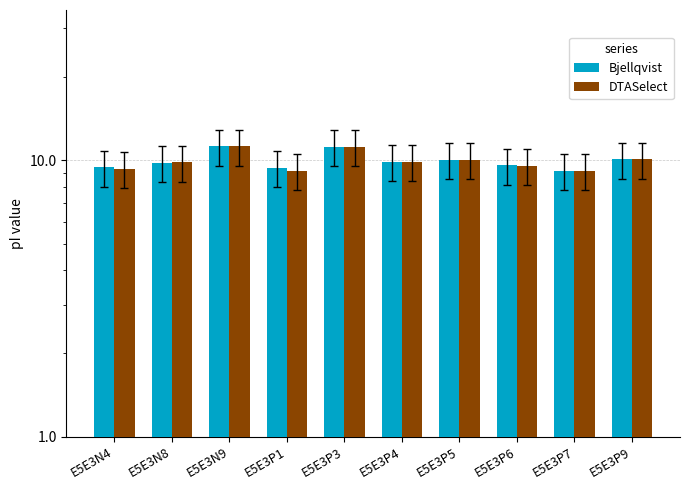

List the labels in order of Bjellqvist value, largest first.

E5E3N9, E5E3P3, E5E3P9, E5E3P5, E5E3P4, E5E3N8, E5E3P6, E5E3N4, E5E3P1, E5E3P7